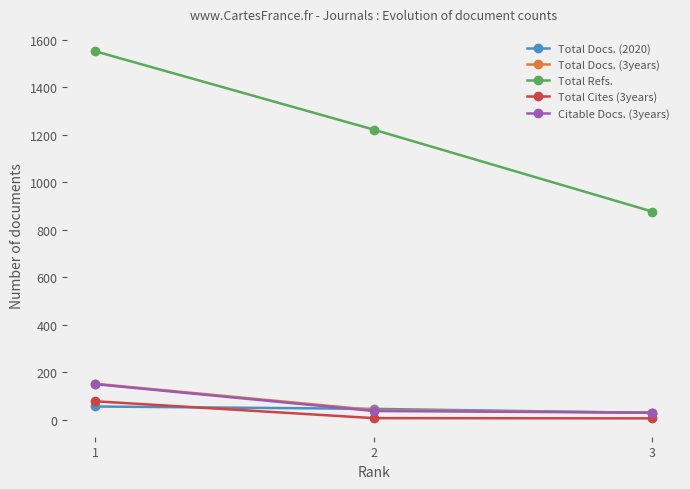

What is the value of the Total Docs. (2020) point at the 1st from the left?

55